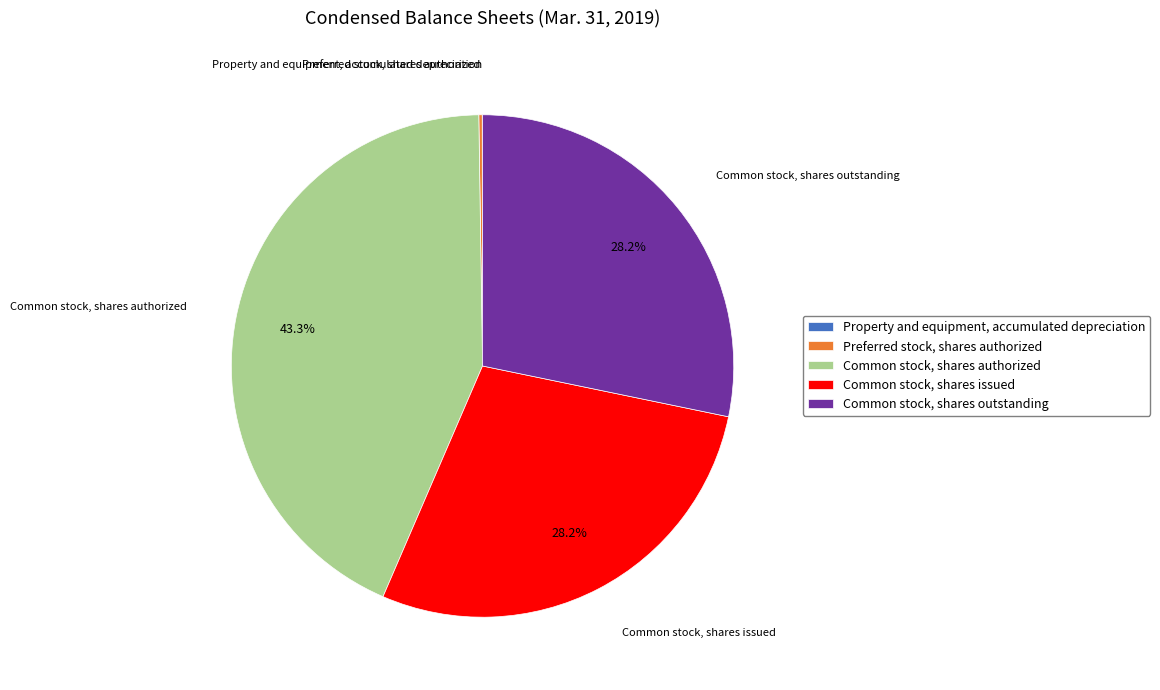

Does any single category account for the majority?

No